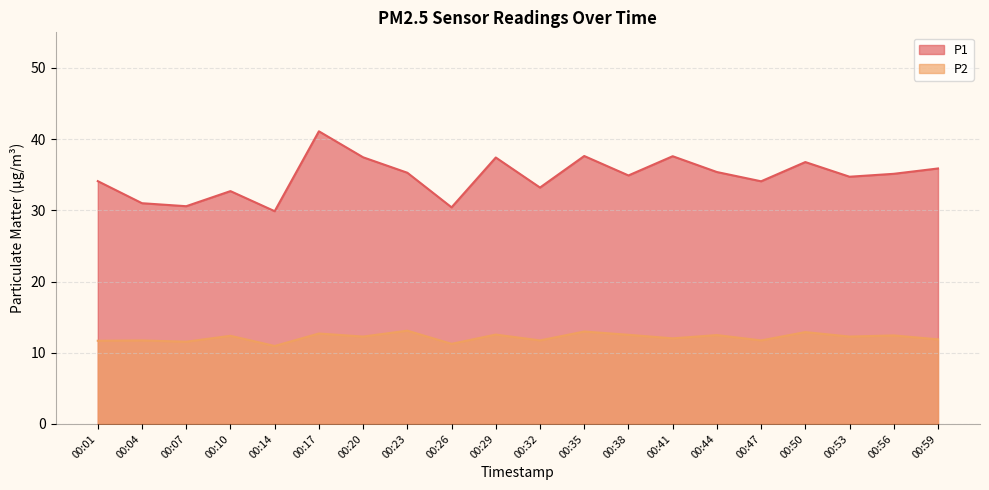

List the series in order of their peak value, highest first.

P1, P2